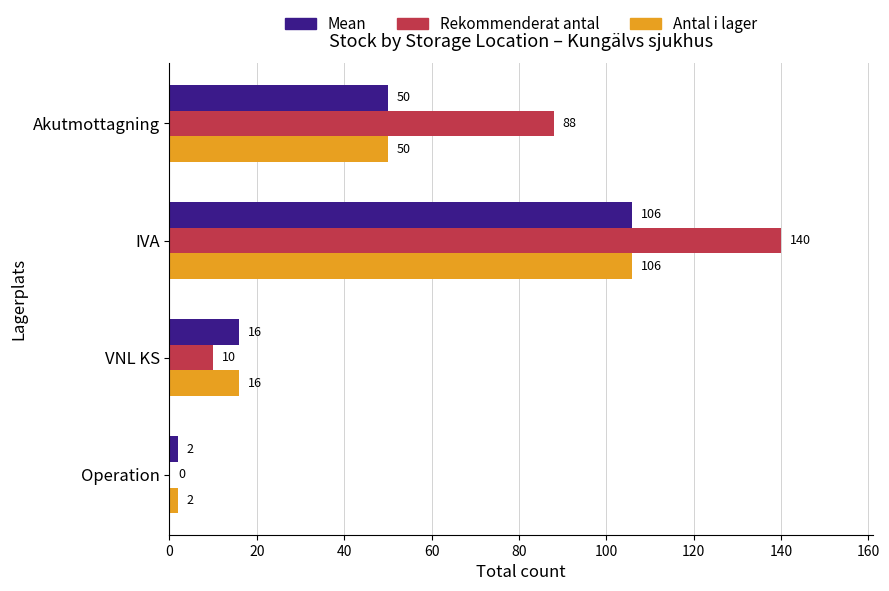

The Rekommenderat antal series shows 10 at VNL KS. True or false?

True